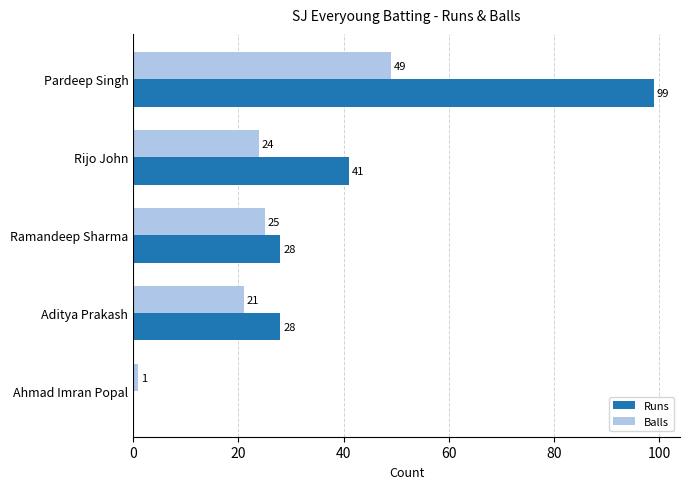

Which series has the largest total across all categories?

Runs